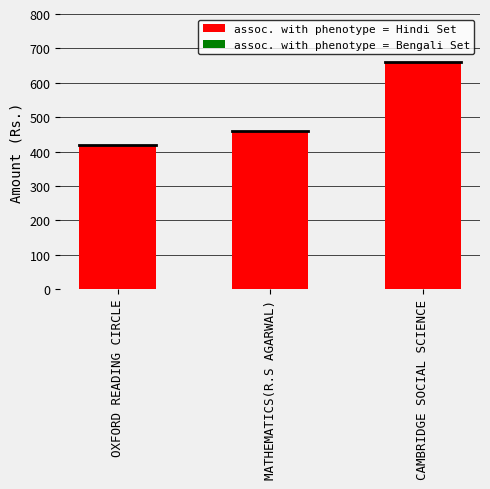

Which category has the highest value in the assoc. with phenotype = Bengali Set series?

CAMBRIDGE SOCIAL SCIENCE